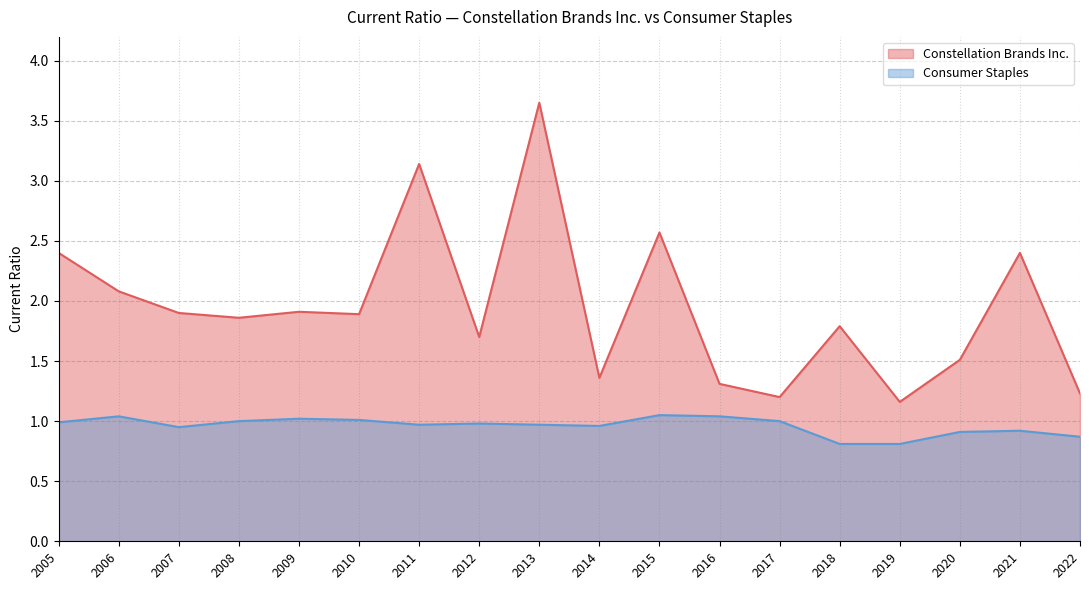

Which series has the widest spread of values?

Constellation Brands Inc.